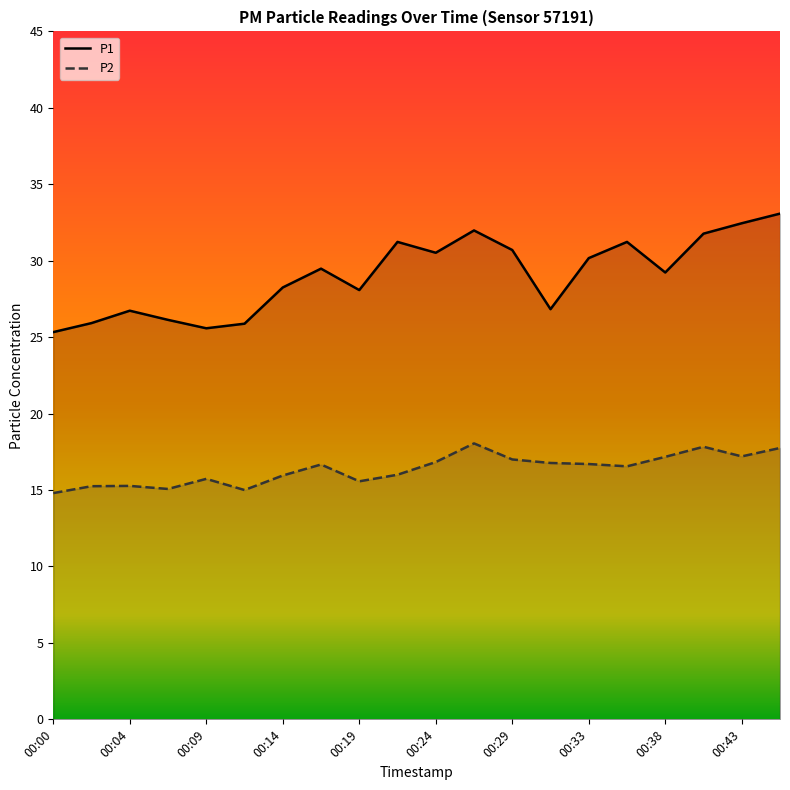

List the series in order of their overall mean, highest first.

P1, P2